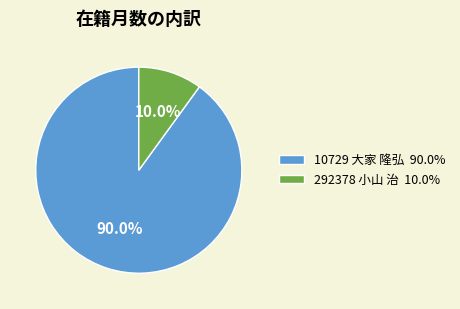

To the nearest percent, what is the combined percentage of 10729 大家 隆弘 and 292378 小山 治?

100%